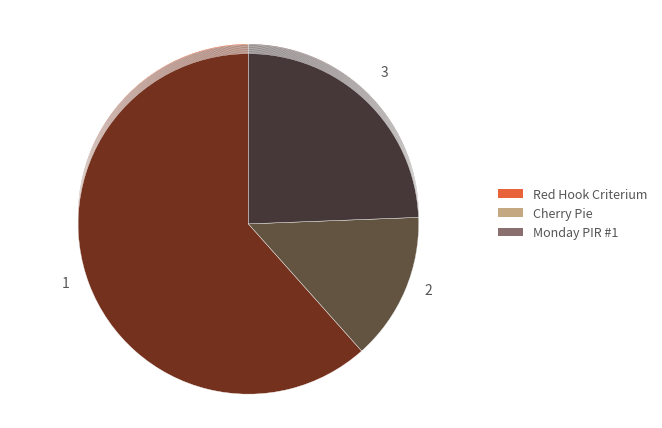

How many slices are in this pie chart?

3